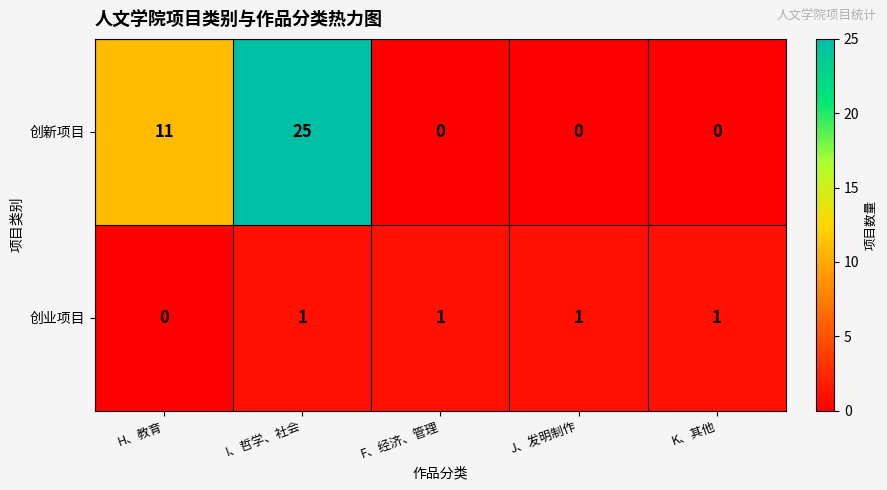

What is the sum of all 创业项目 values?

4